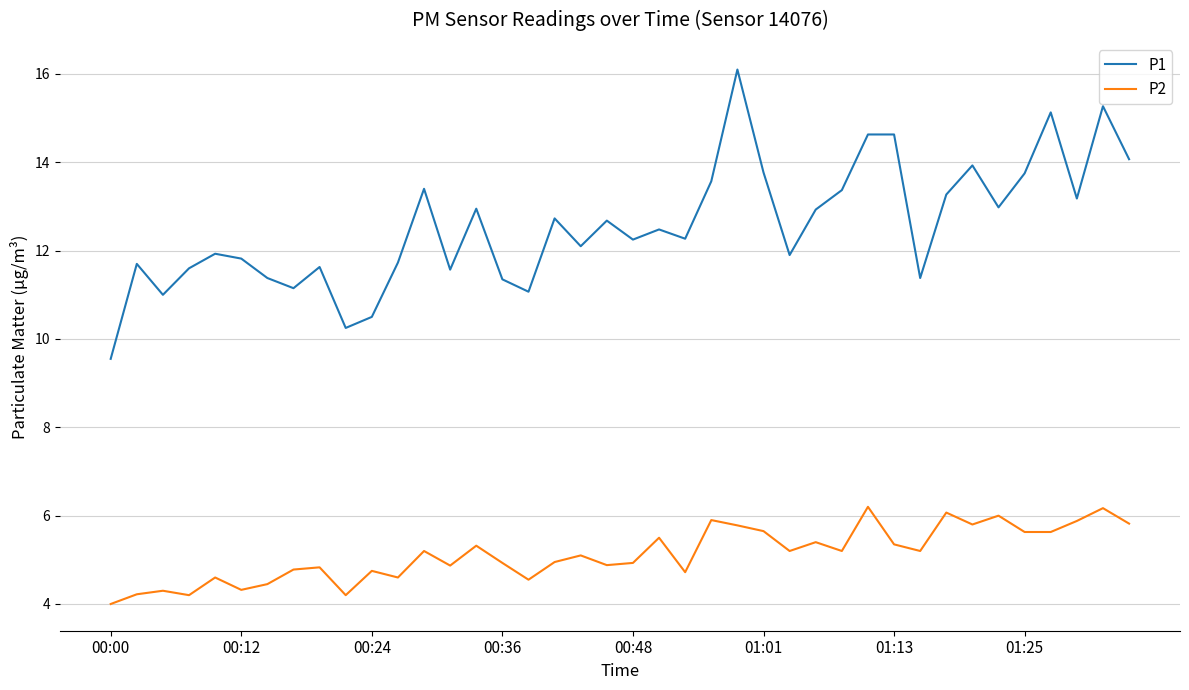

What are all the series names shown in the legend?

P1, P2